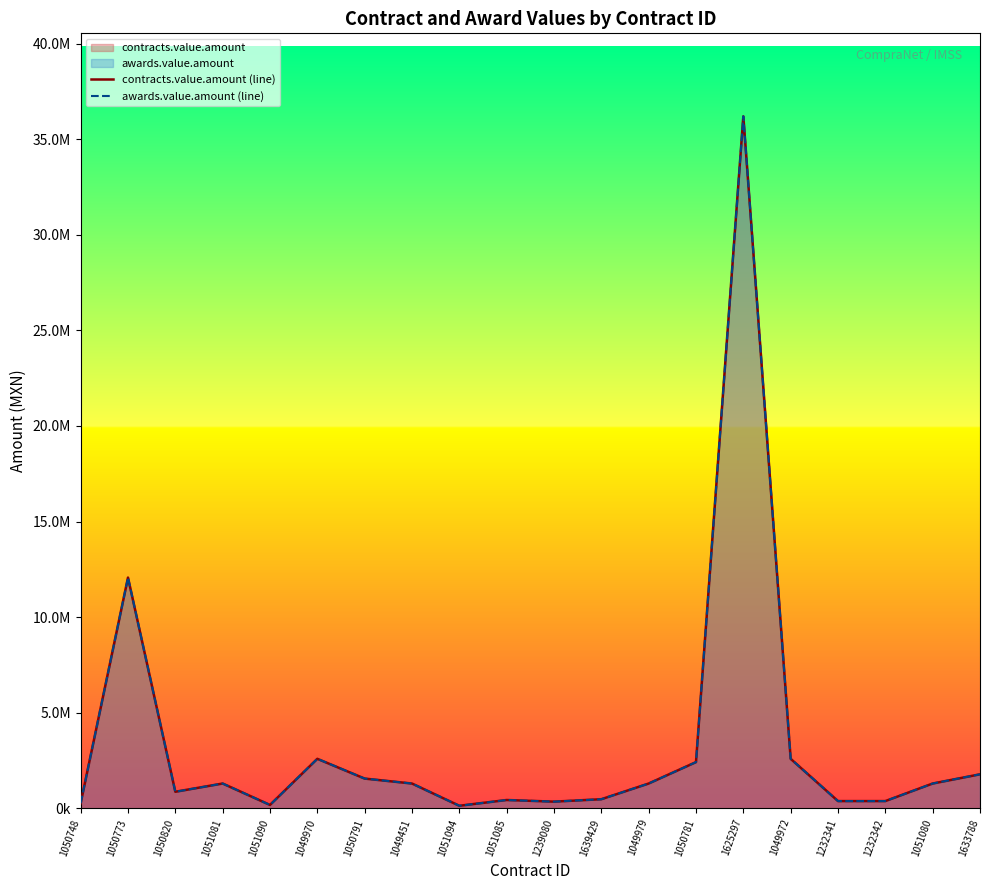

True or false: contracts.value.amount (line) and awards.value.amount (line) cross at least once.

False